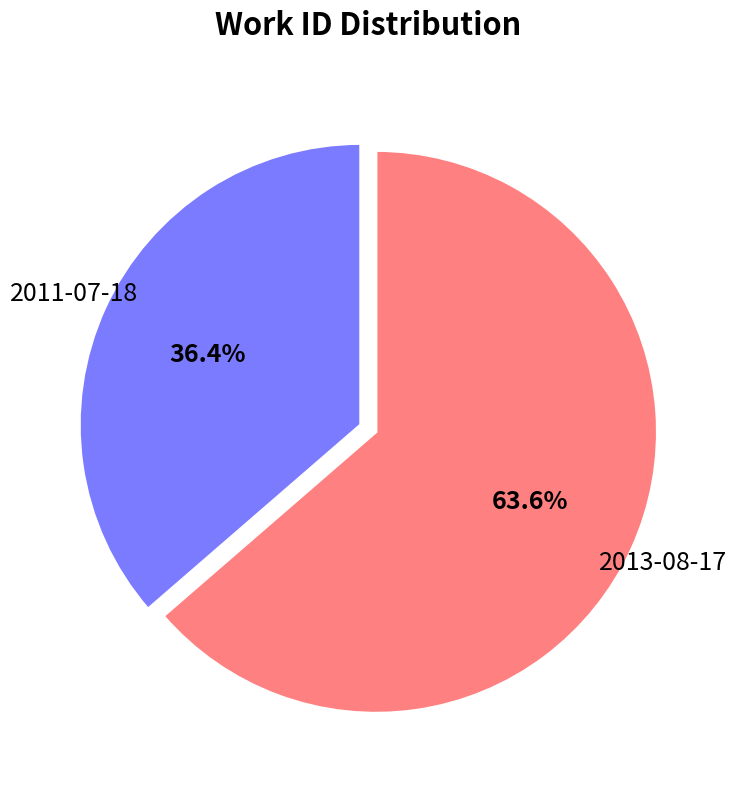

Which category has the smallest portion of the pie?

2011-07-18